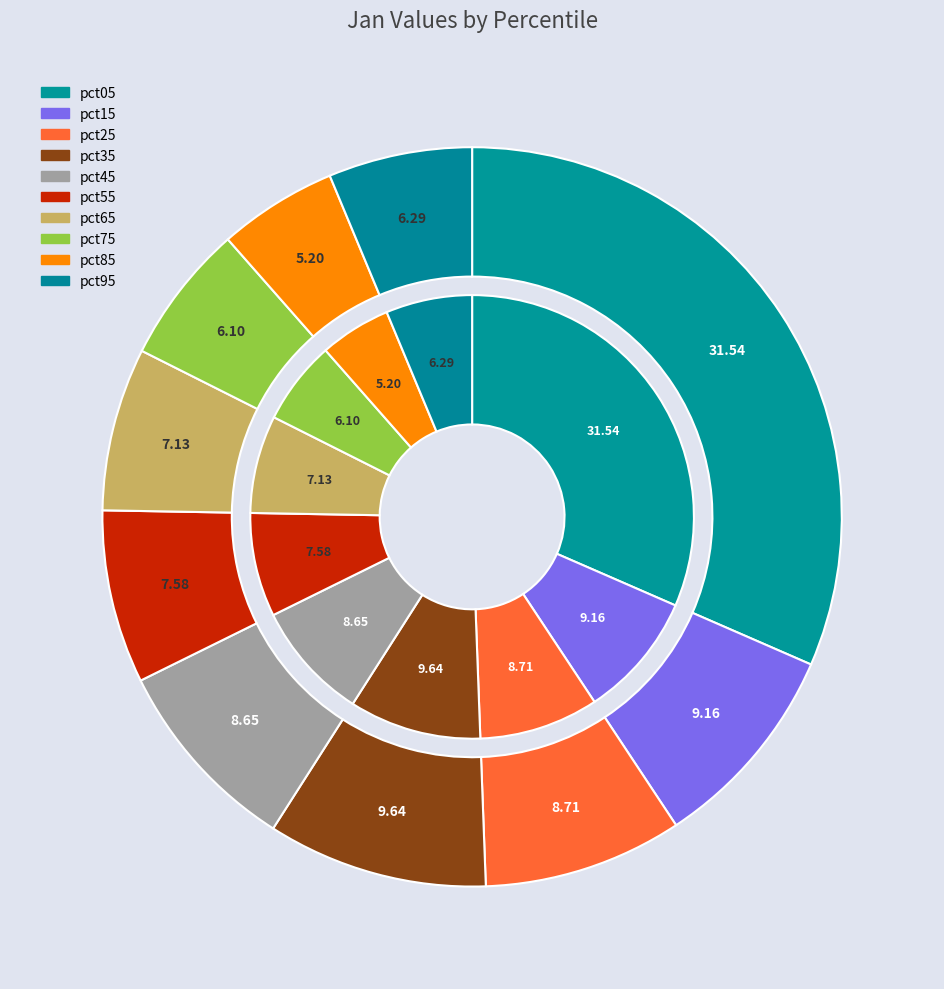

Approximately how many times larger is the value at 3 compared to values_jan?

0.3